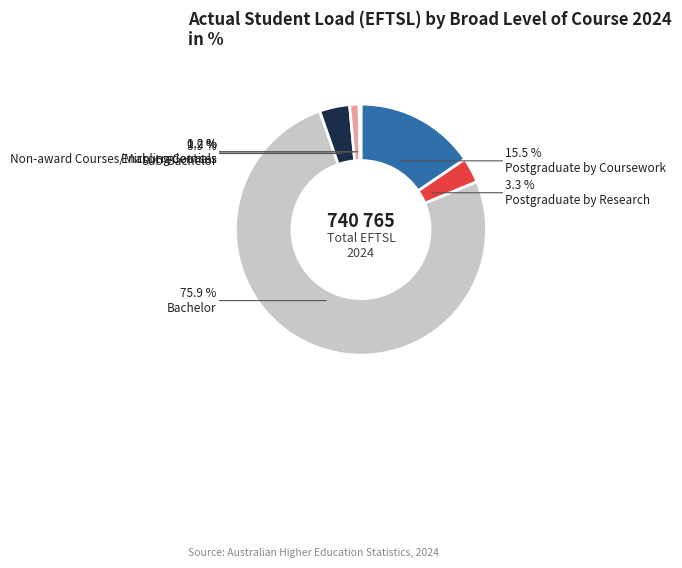

Is there a majority slice in this chart?

Yes